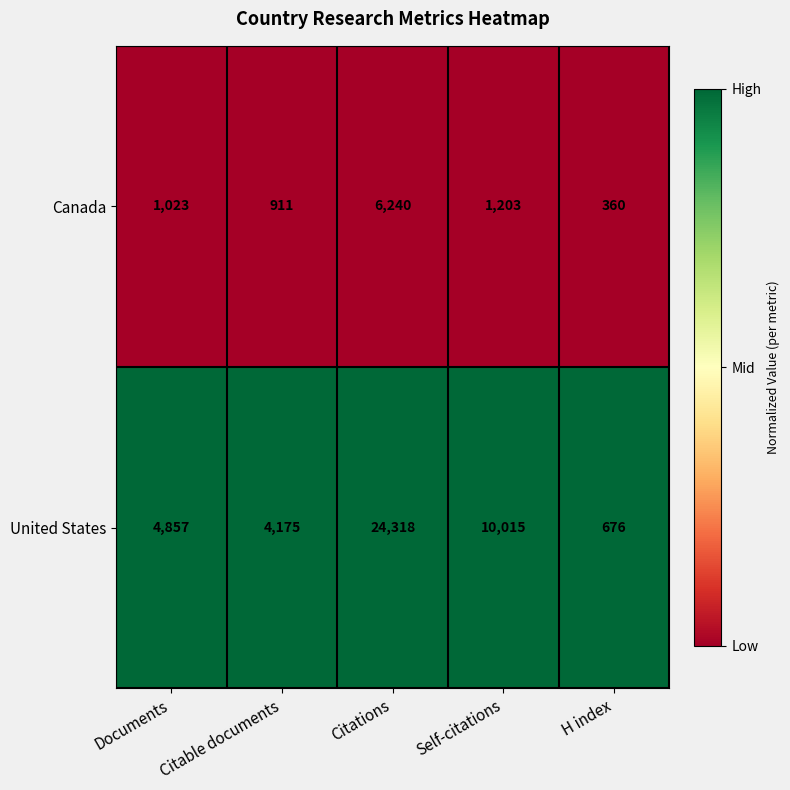

Which series has the largest total across all categories?

United States